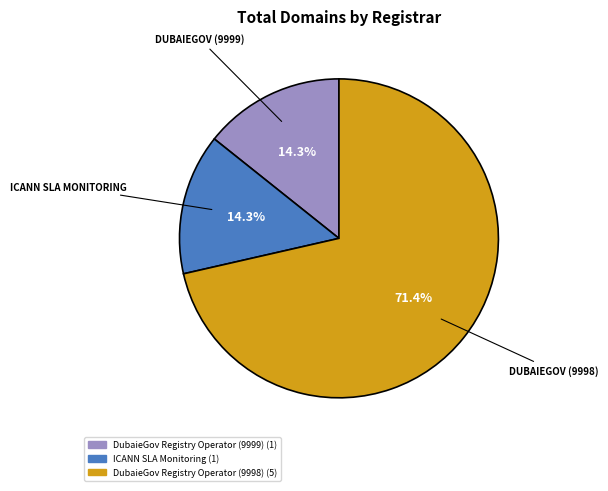

What percentage is the ICANN SLA Monitoring slice, to the nearest percent?

14%